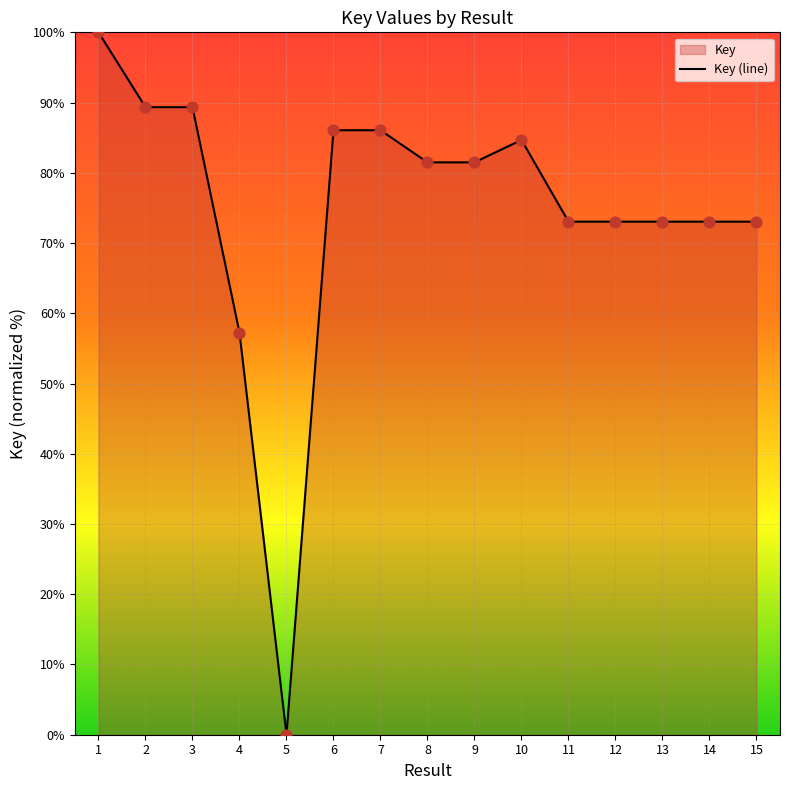

Between 2 and 15, which is larger?

2